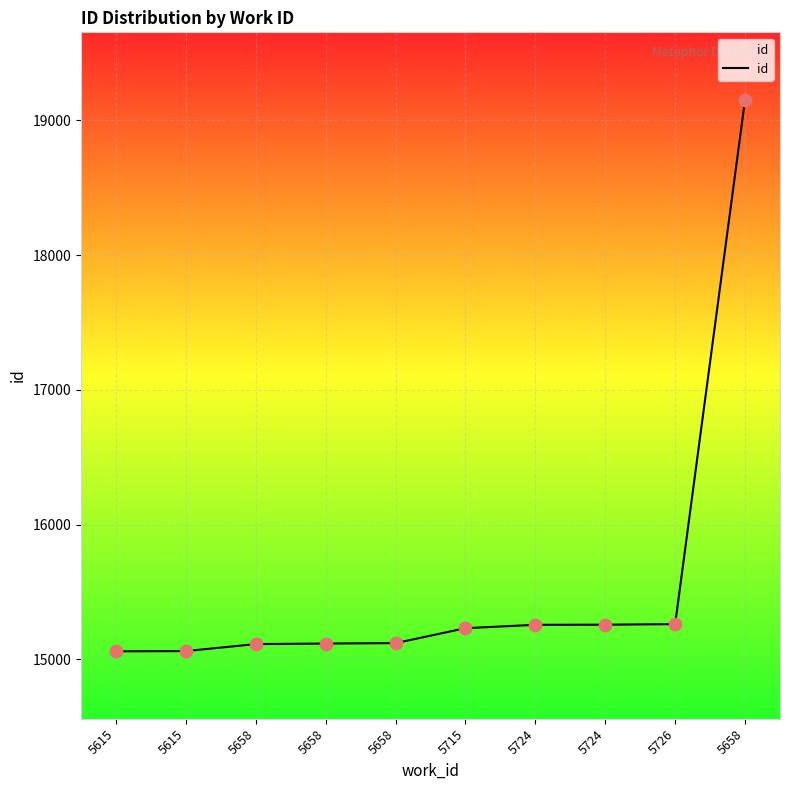

What is the ratio of the value at 5658 to the value at 5726?

1.3